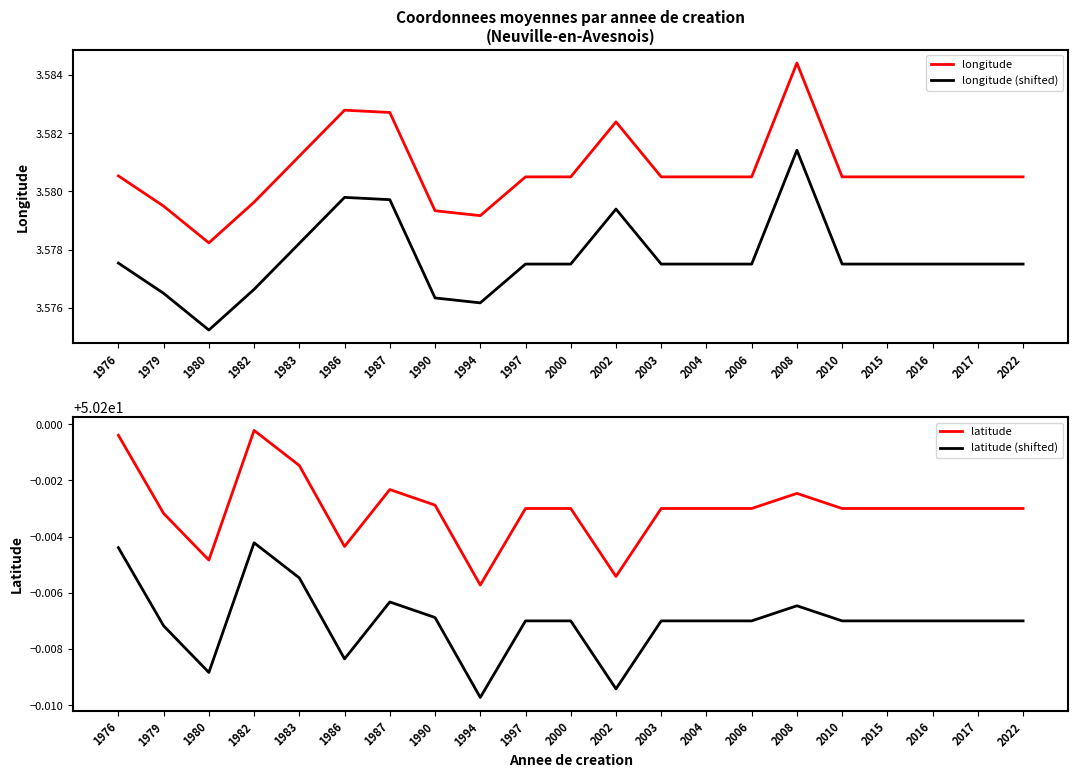

How many interior local valleys does the longitude (shifted) series have?

2